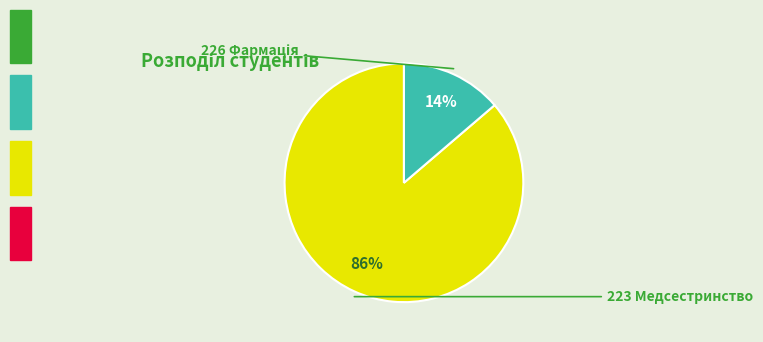

To the nearest percent, what is the average slice percentage?

50%